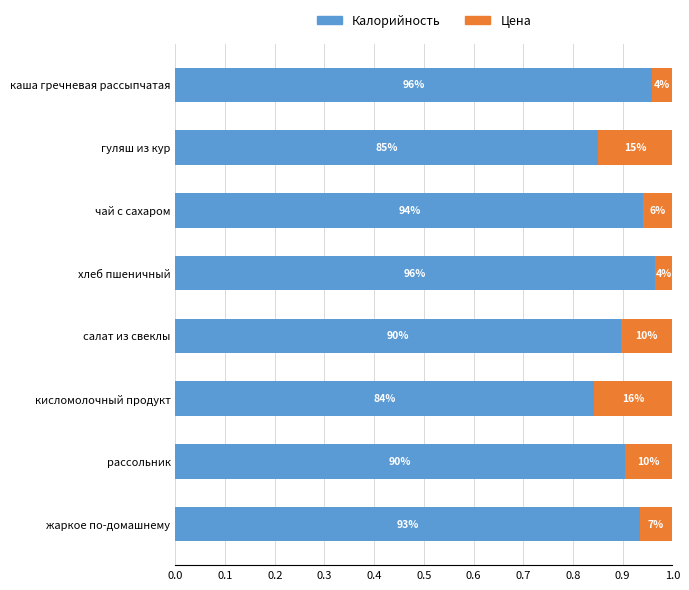

Which series has the largest total across all categories?

Калорийность